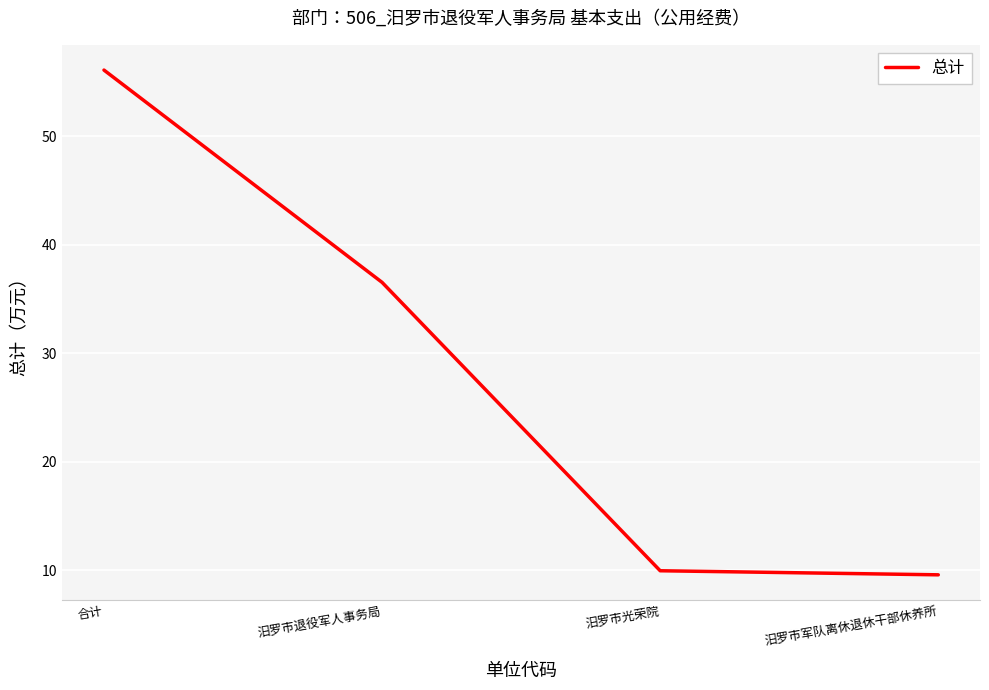

The value at 汨罗市光荣院 is 13.2. True or false?

False